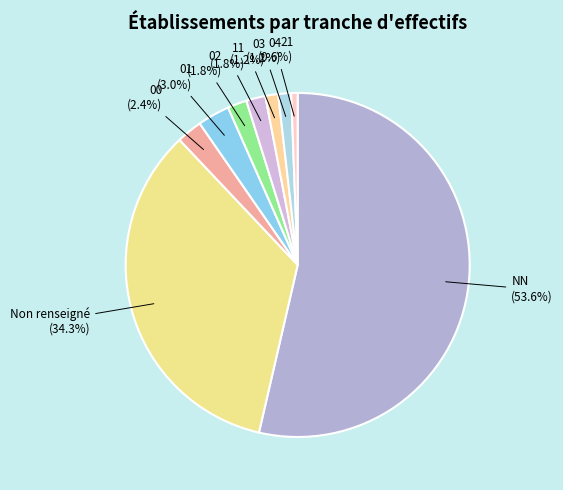

What percentage is the 21 slice, to the nearest percent?

1%